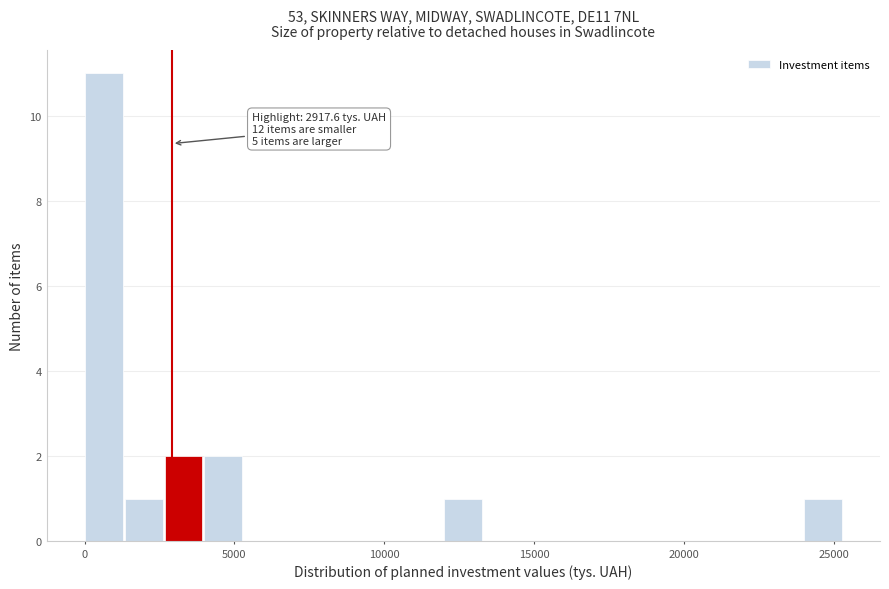

Read against the x-axis, roughly where is the centre of the tallest bar?

500